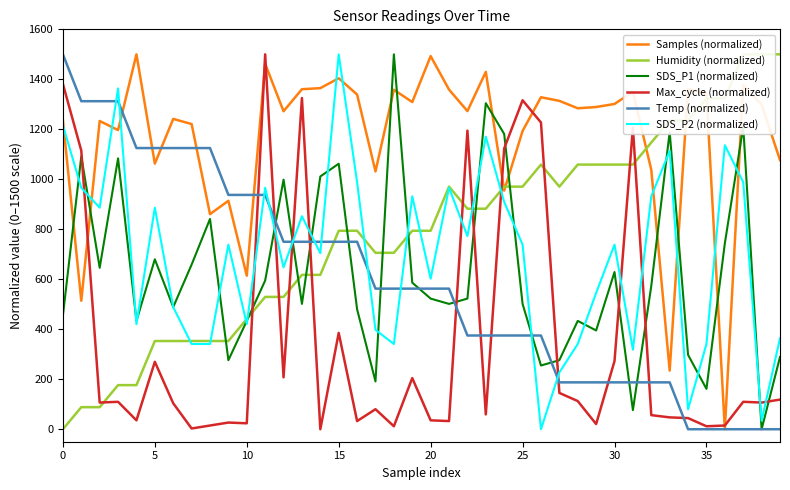

True or false: Max_cycle (normalized) and SDS_P2 (normalized) intersect in this chart.

True